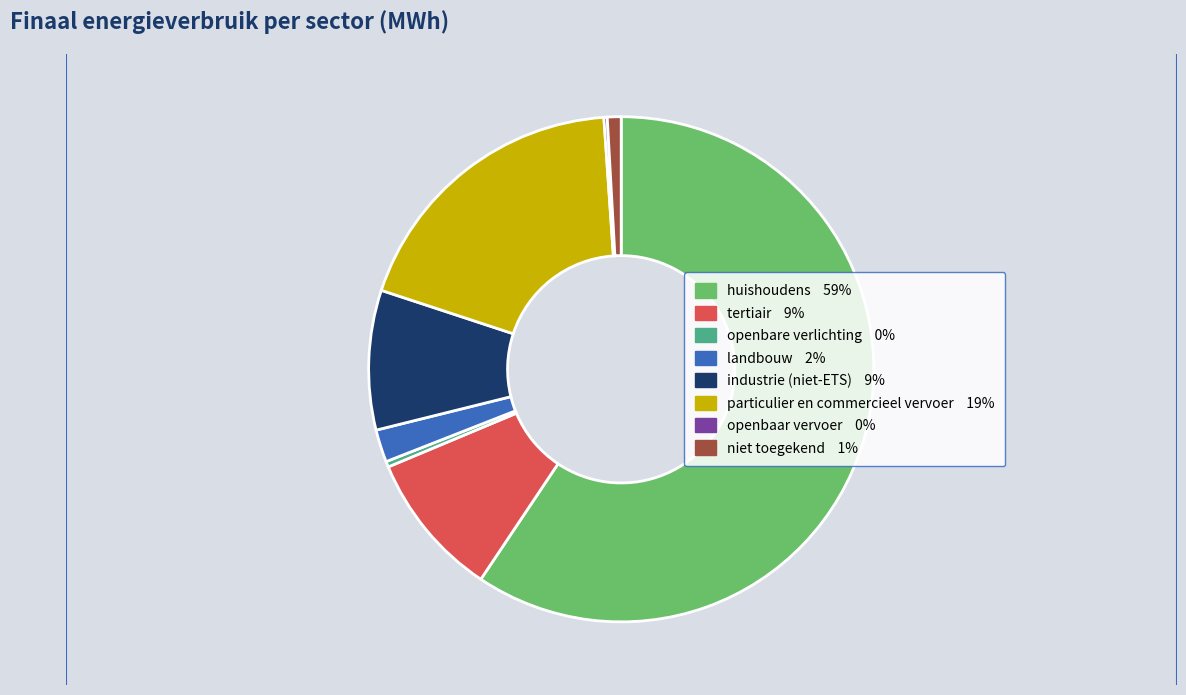

Is it true that niet toegekend is 1% of the pie?

True